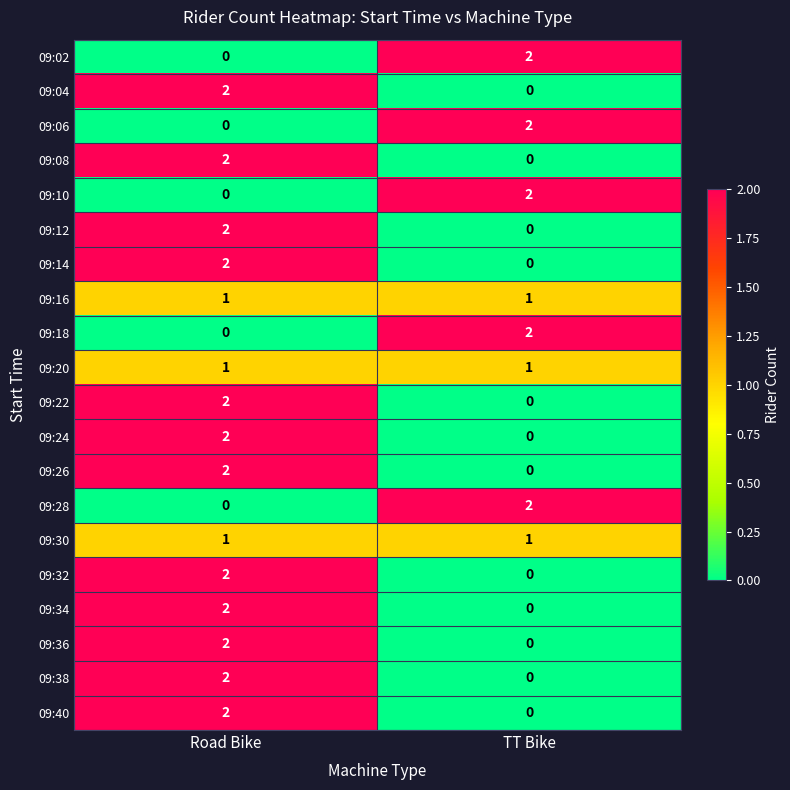

What is the greatest value displayed?

2